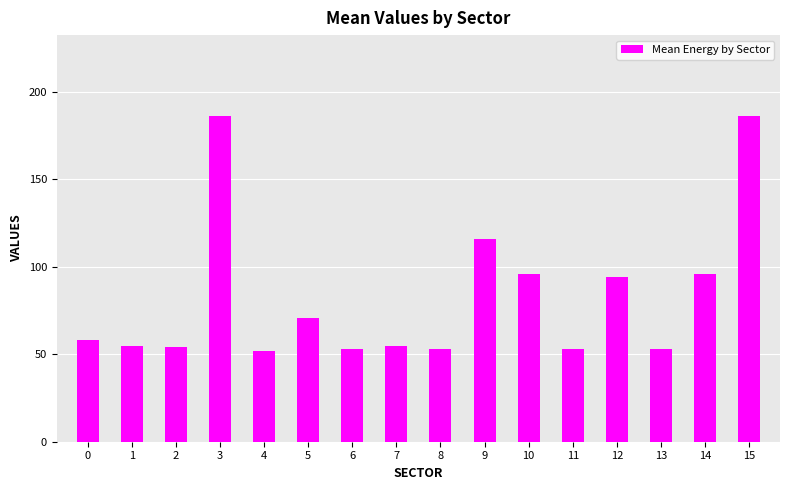

Reading right to left, extract all data points from this chart.

15=186	14=96	13=53	12=94	11=53	10=96	9=116	8=53	7=55	6=53	5=71	4=52	3=186	2=54	1=55	0=58